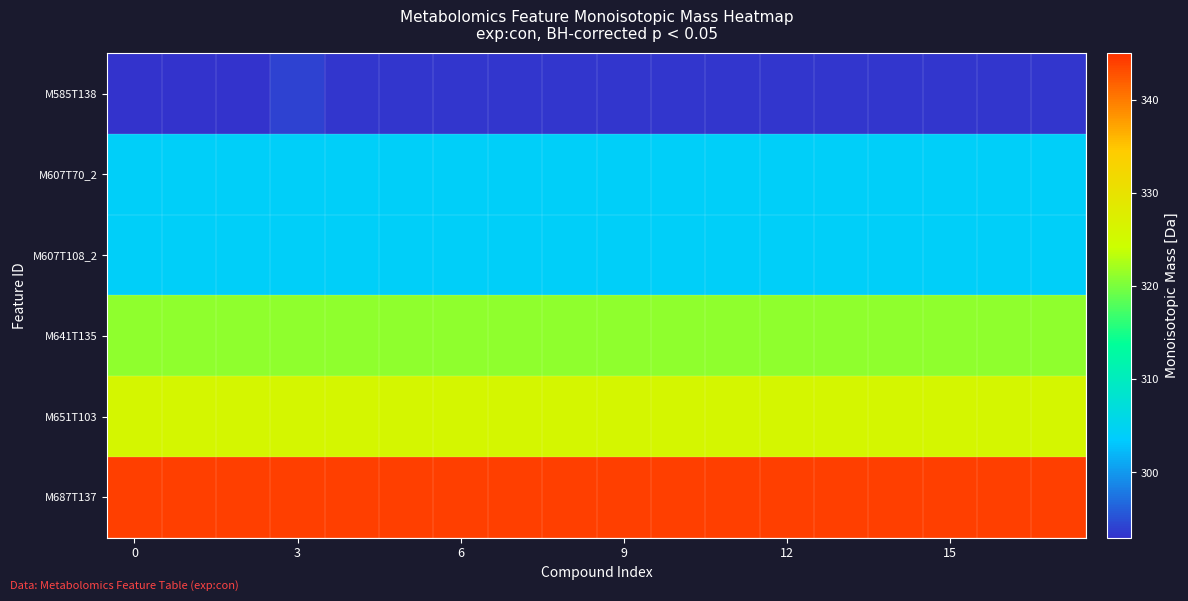

At how many categories does at least one series exceed 319?

18